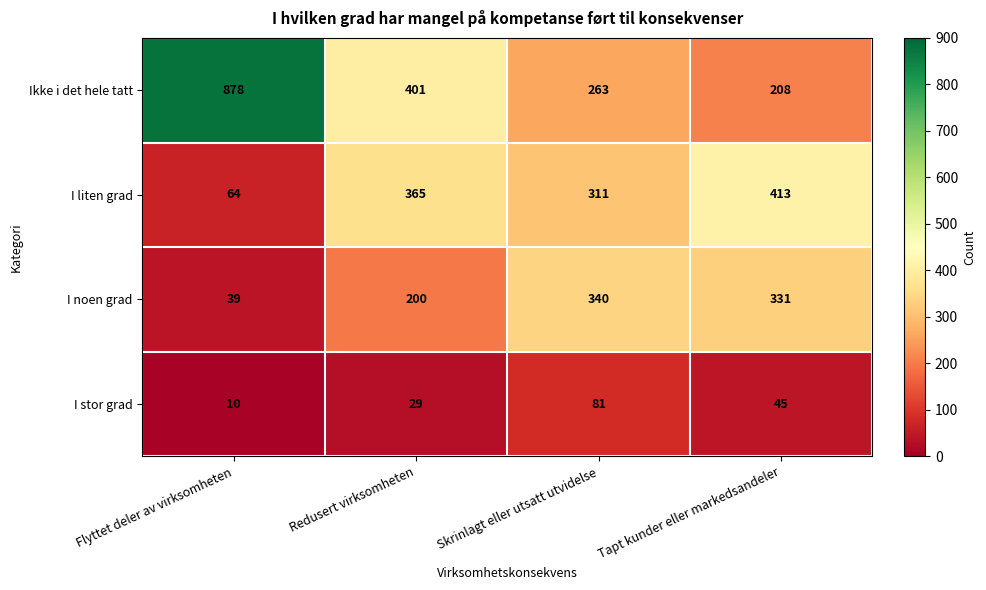

At which label does I stor grad first exceed 45?

Skrinlagt eller utsatt utvidelse